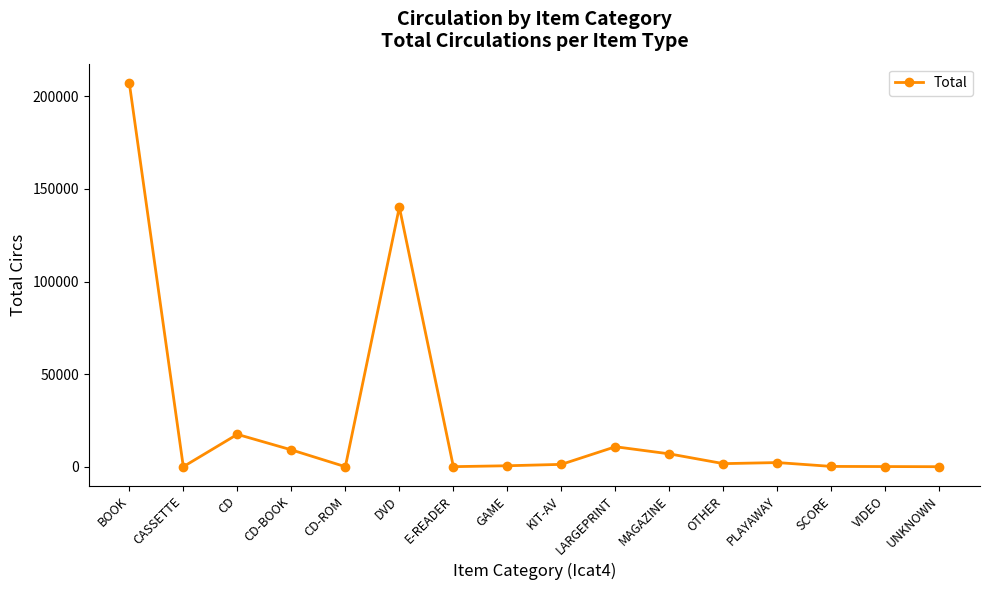

What value does the data have at GAME, to the nearest 100?

500